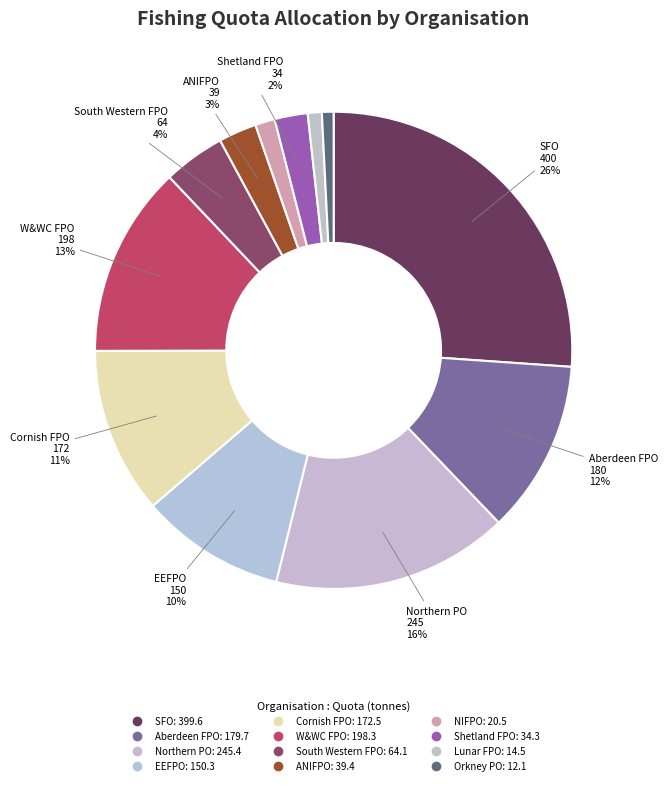

What percentage is the W&WC FPO slice, to the nearest percent?

13%